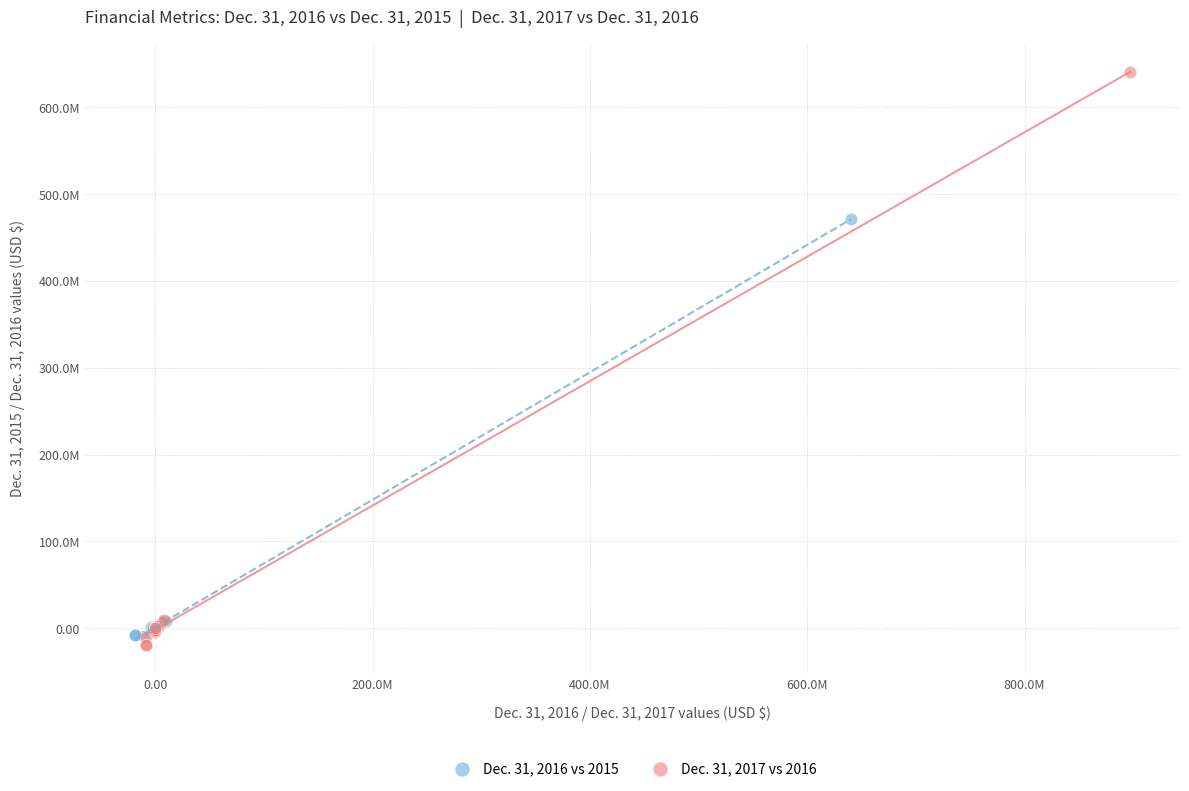

Which series contains the lowest Y value?

Dec. 31, 2017 vs 2016